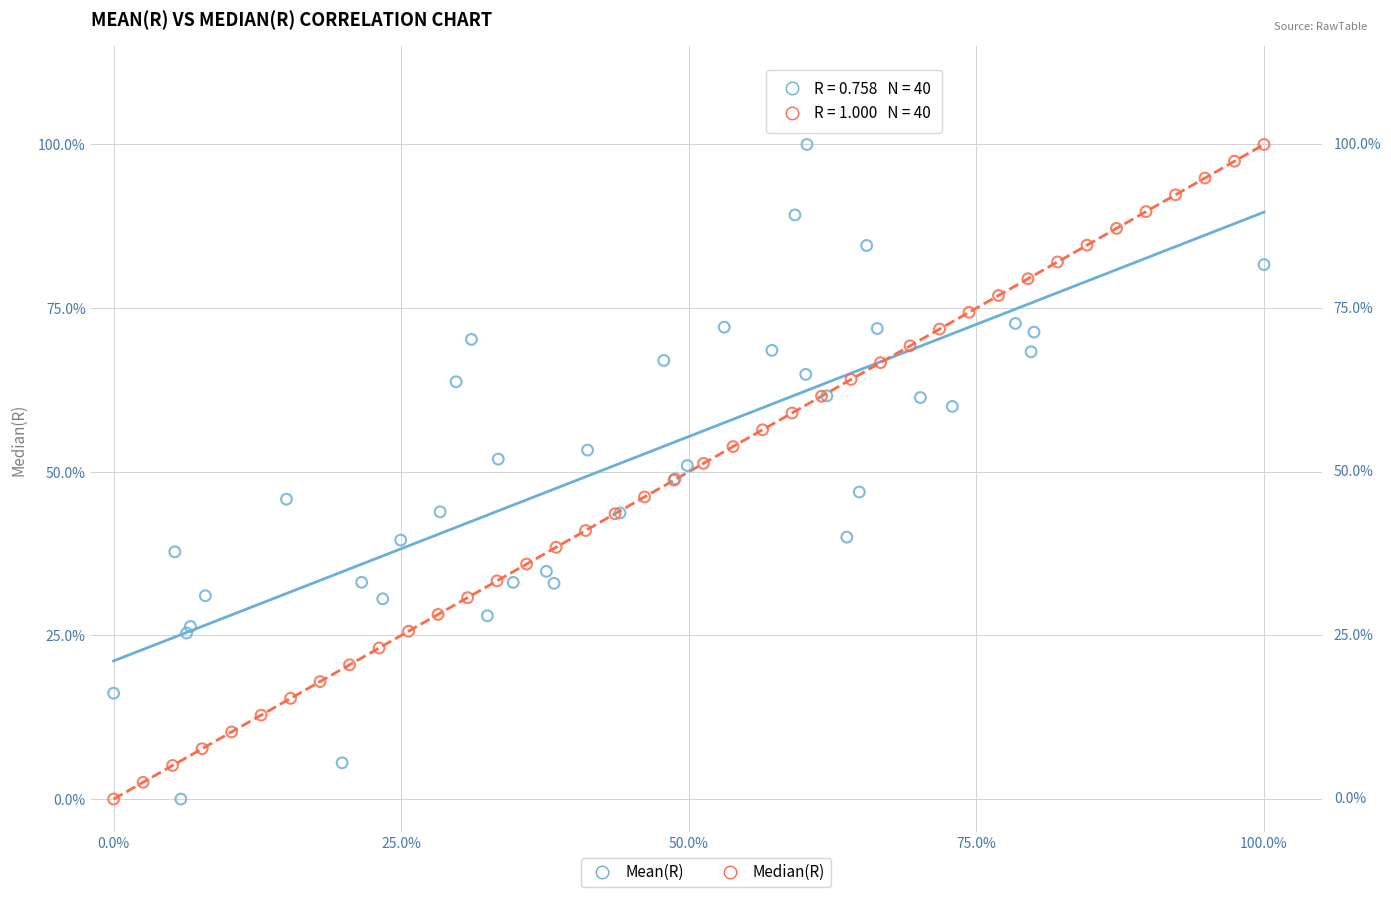

What are all the series names shown in the legend?

Mean(R), Median(R)